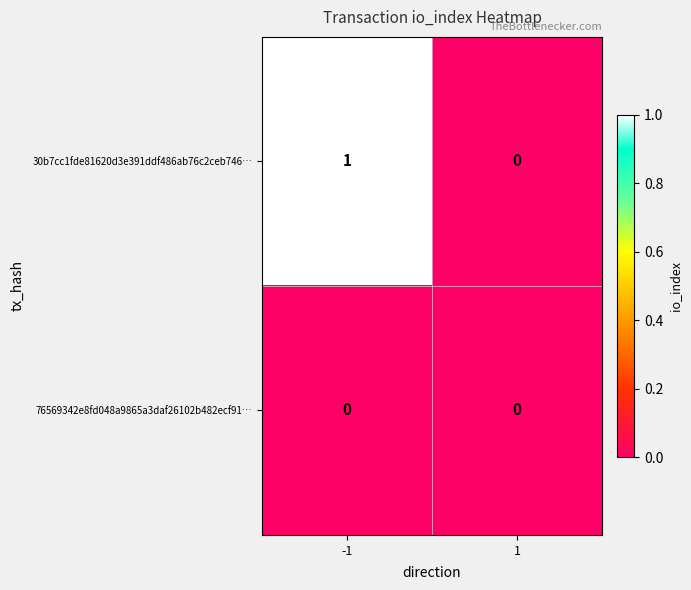

Between -1 and 1, which series saw the biggest shift?

30b7cc1fde81620d3e391ddf486ab76c2ceb746…